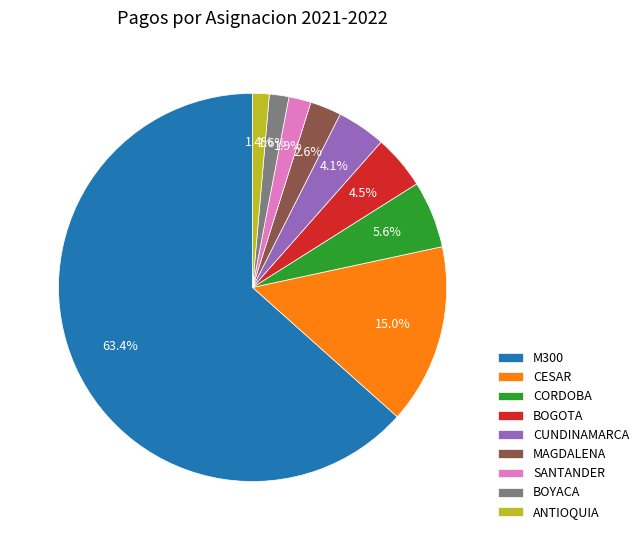

Is there a majority slice in this chart?

Yes